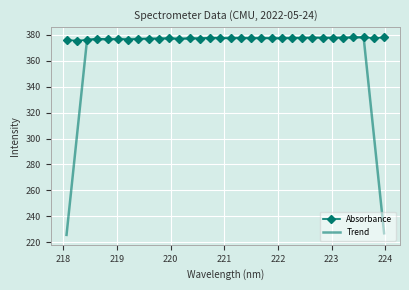

Which series has the largest range (max minus min)?

Trend